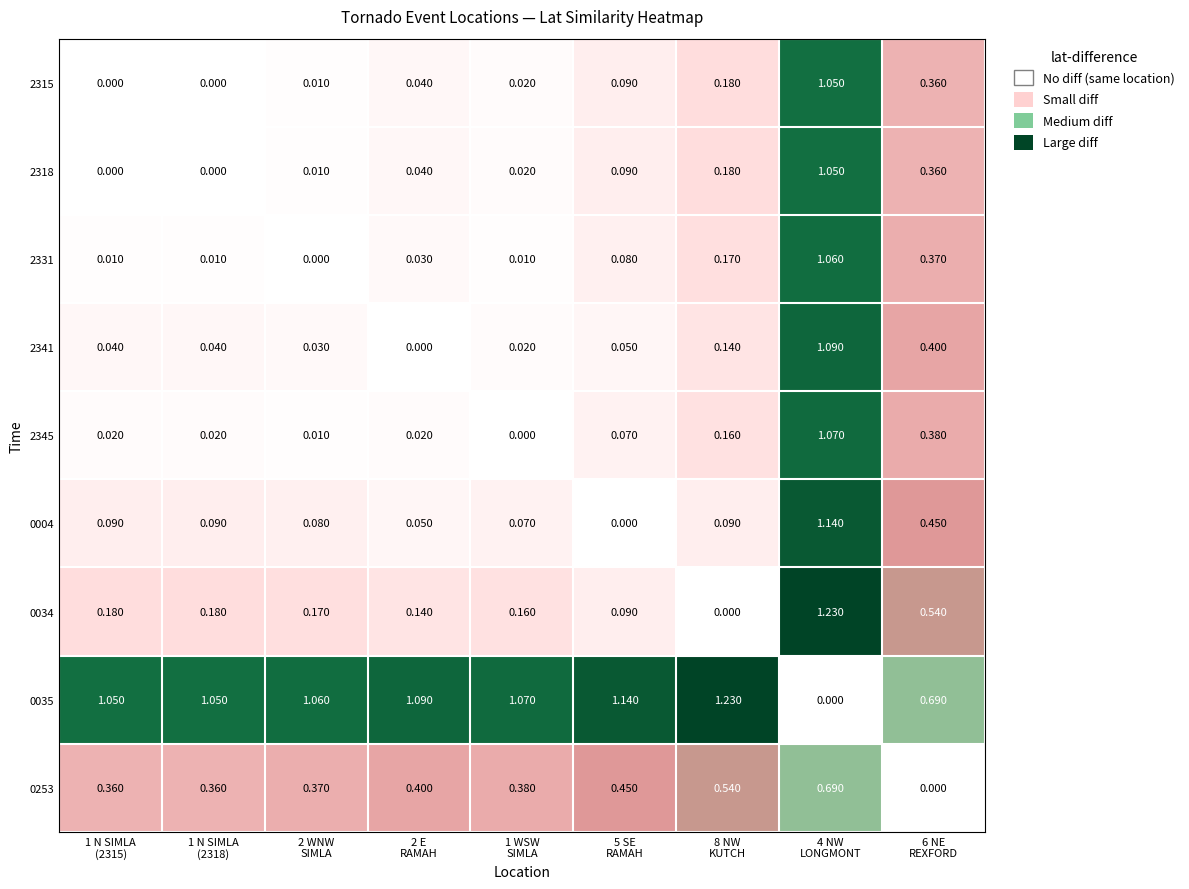

Count the number of categories in the chart.

9